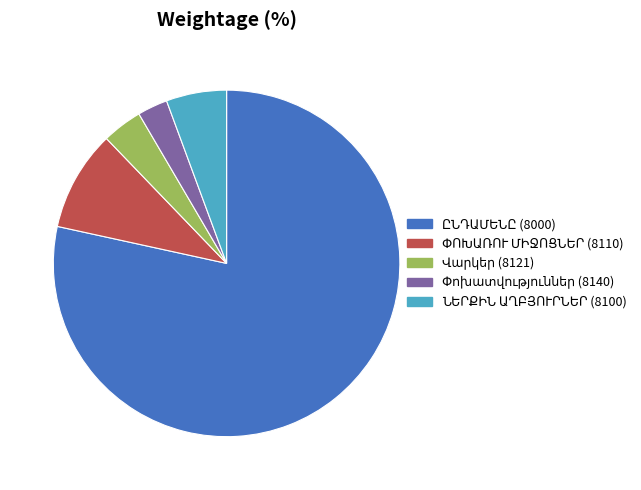

Count the number of slices in the pie.

5